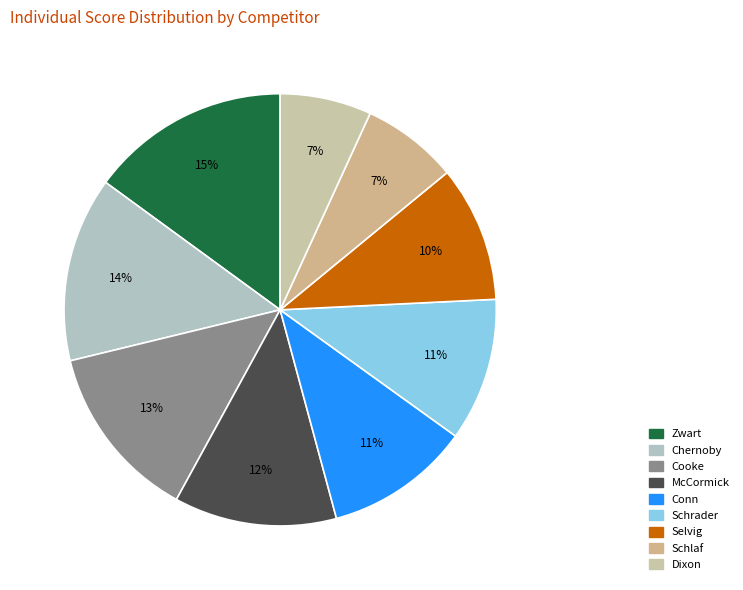

Does McCormick account for over 50% of the chart?

No